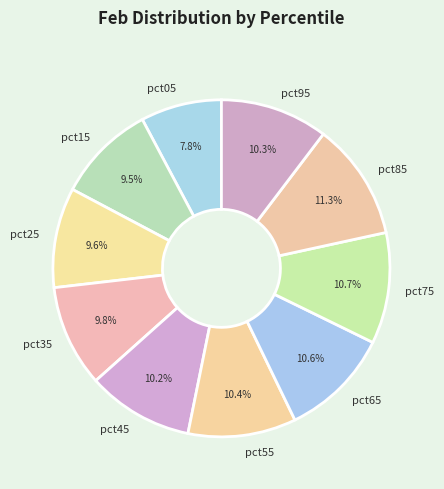

Between pct65 and pct05, which is larger?

pct65